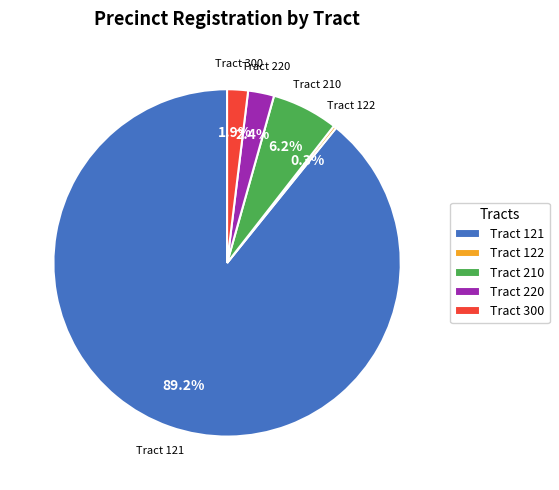

Between Tract 300 and Tract 210, which is larger?

Tract 210